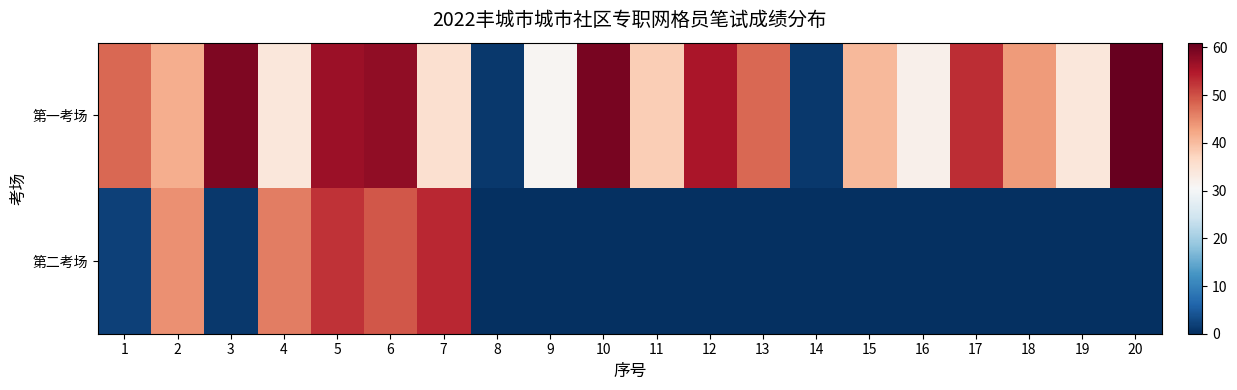

Which category has the lowest value across all series?

8